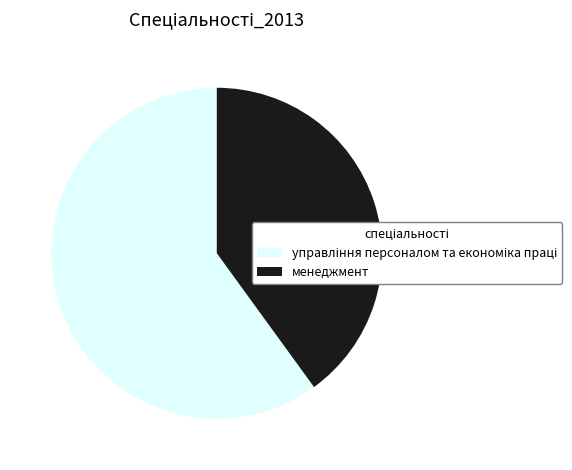

Does менеджмент account for over 50% of the chart?

No